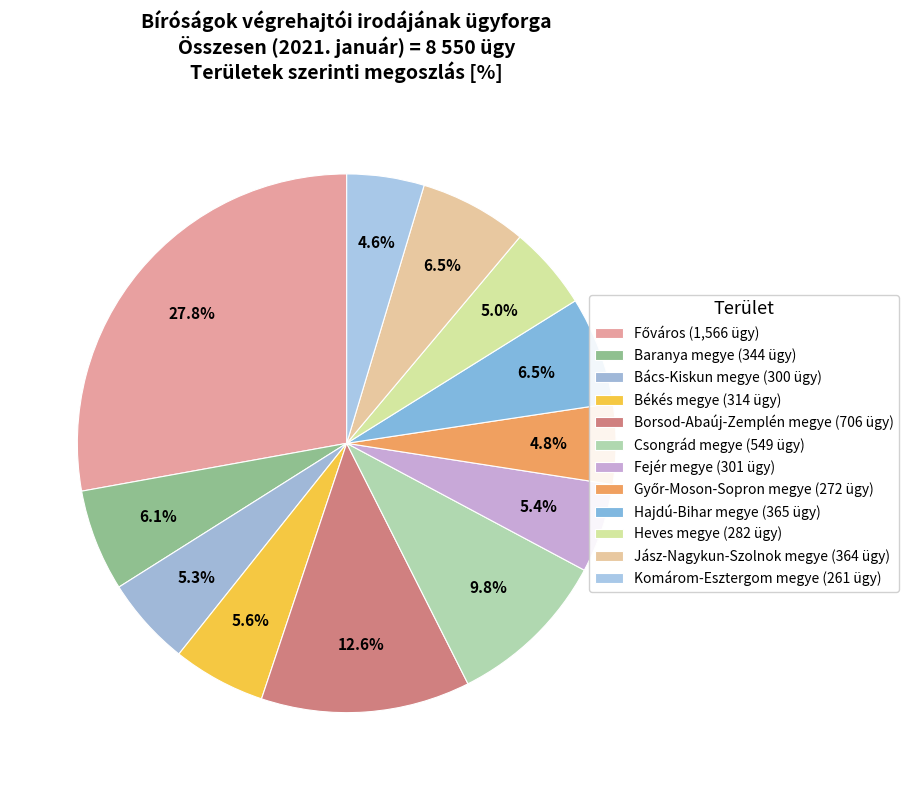

How much of the chart is everything except Bács-Kiskun megye?

94.7%